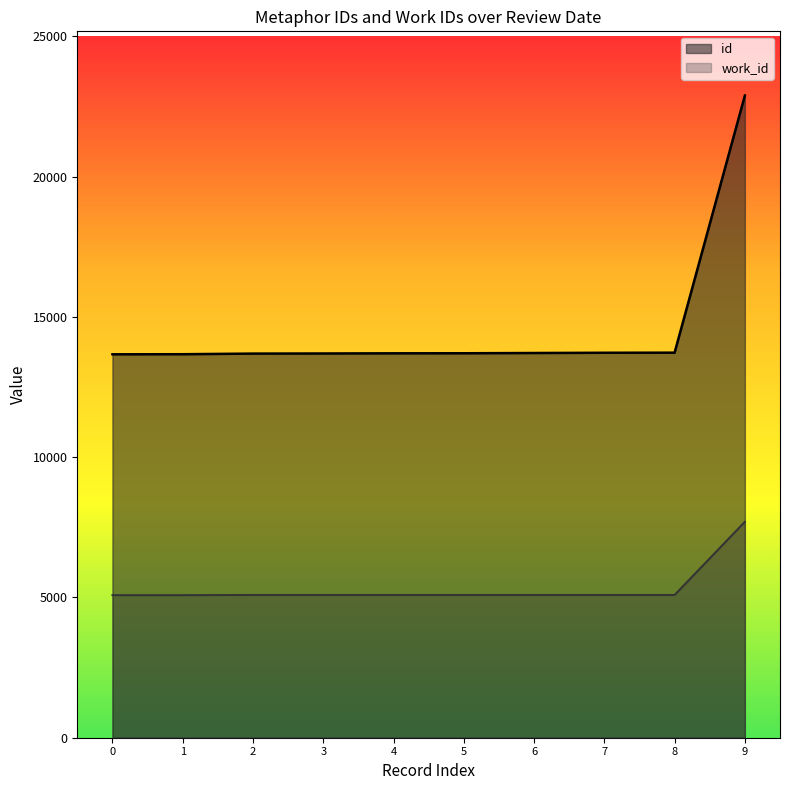

Which series has the largest range (max minus min)?

id